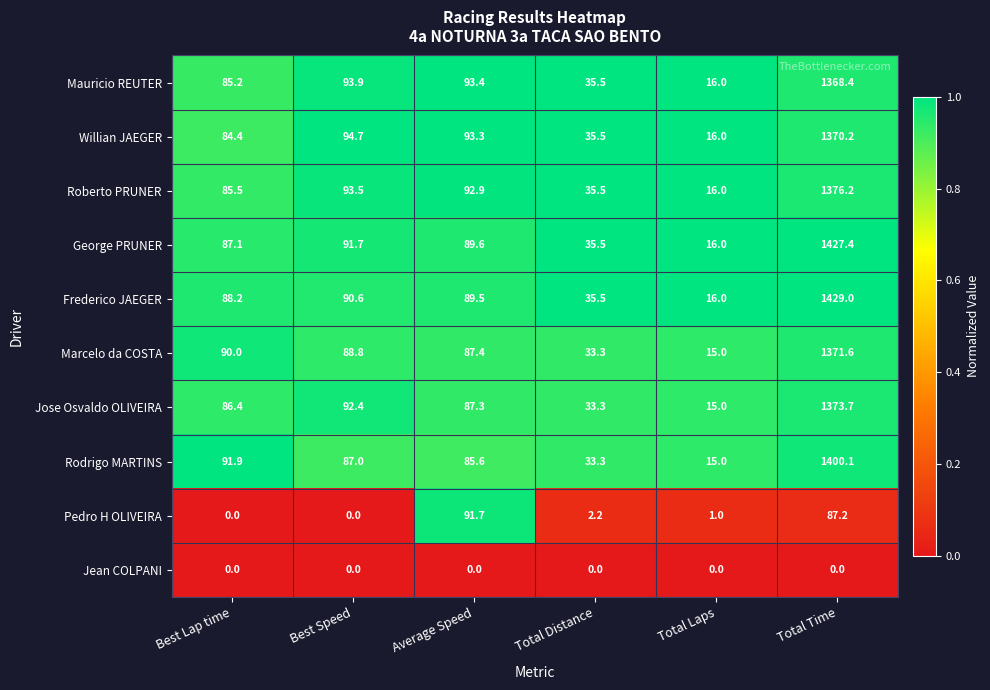

At which category is the sum across all series the highest?

Total Time